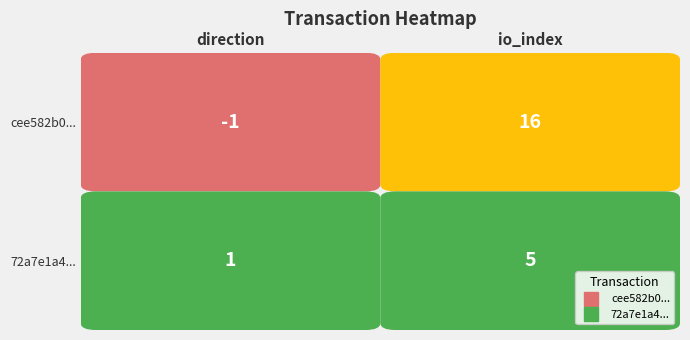

The value of cee582b0... at 1 is 16. True or false?

True